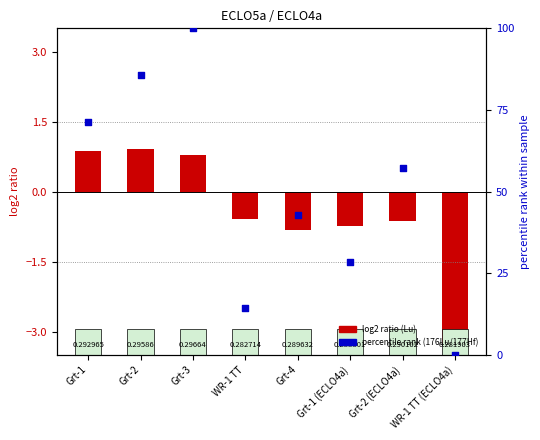

Between WR-1 TT (ECLO4a) and Grt-2, which is larger?

Grt-2